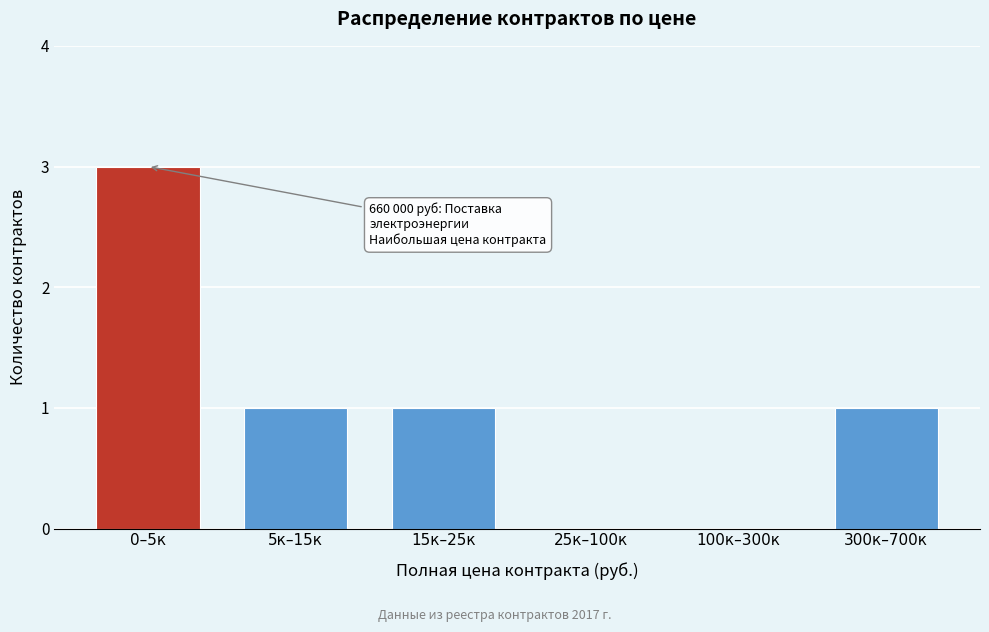

Reading left to right, transcribe all the data shown in this chart.

0–5к=3	5к–15к=1	15к–25к=1	25к–100к=0	100к–300к=0	300к–700к=1